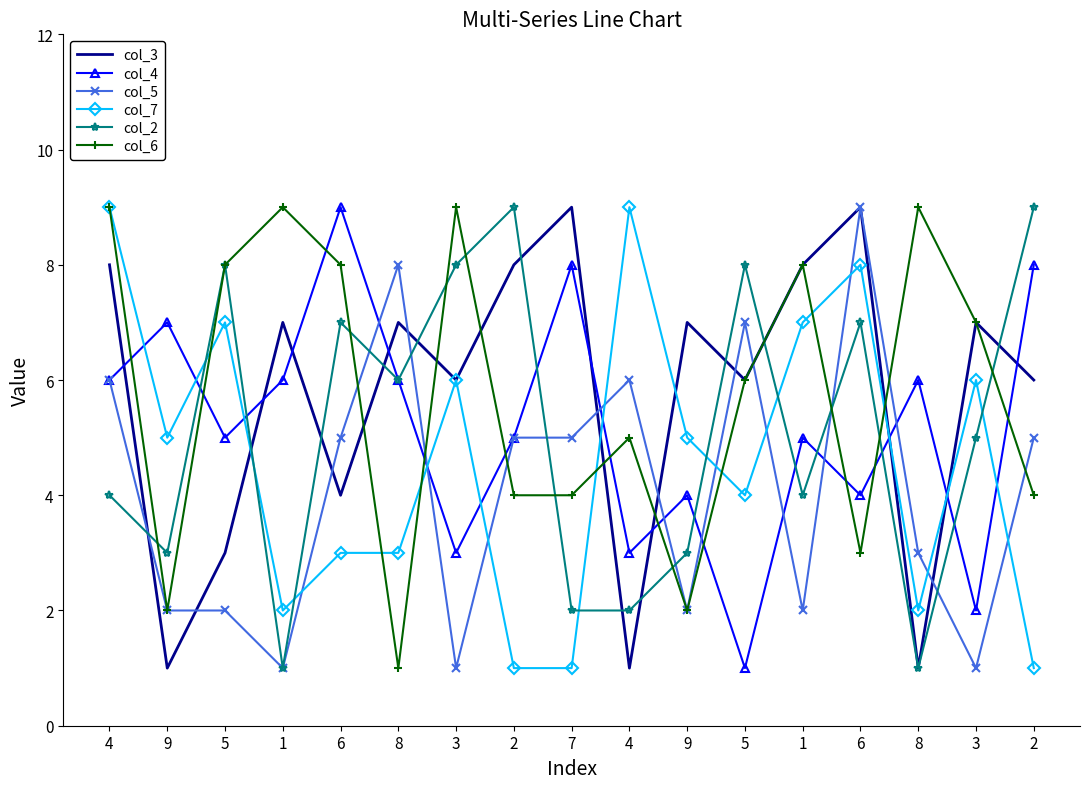

What are all the series names shown in the legend?

col_3, col_4, col_5, col_7, col_2, col_6